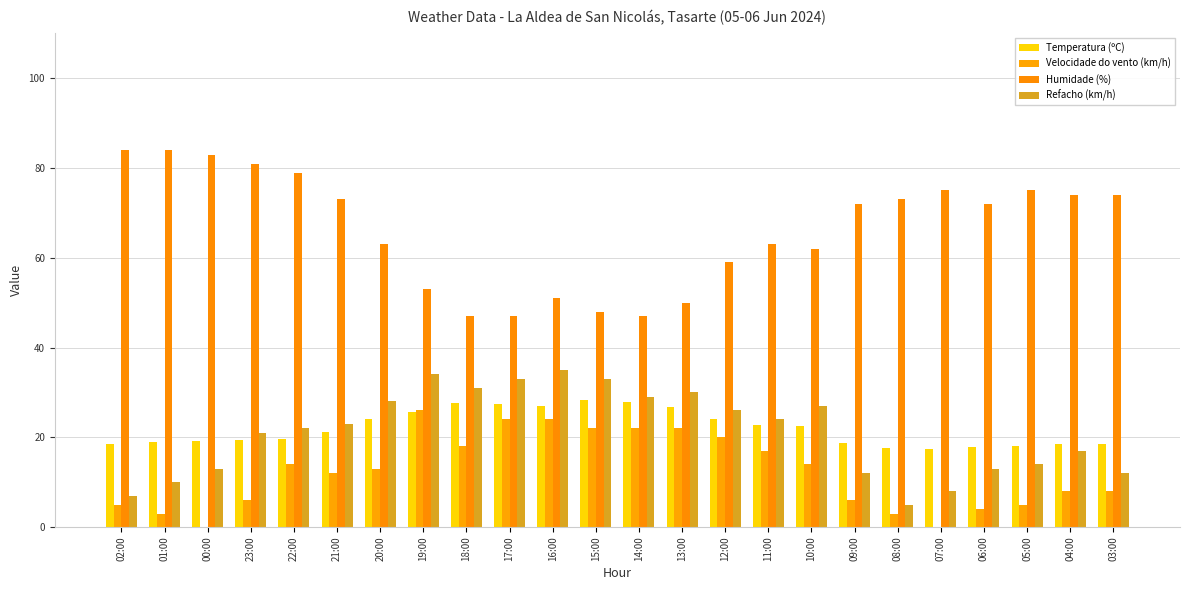

Which category has the lowest value in the Humidade (%) series?

18:00